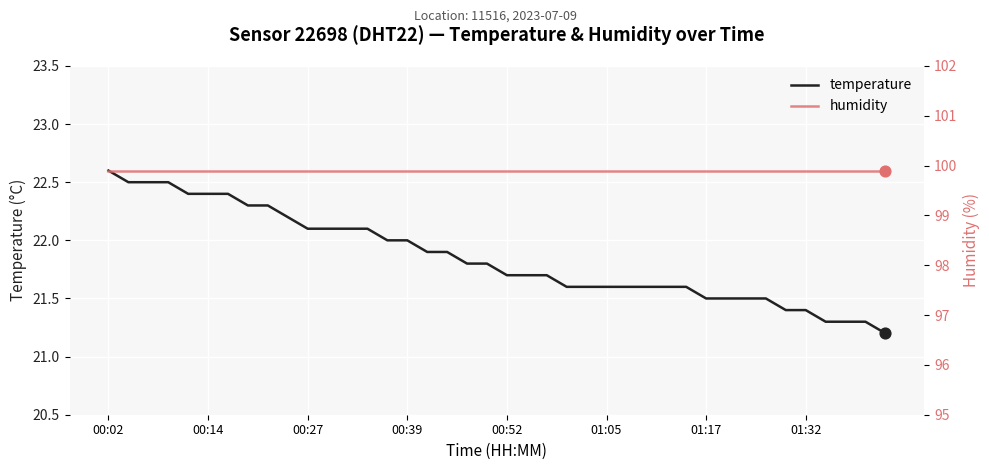

What are all the series names shown in the legend?

temperature, humidity